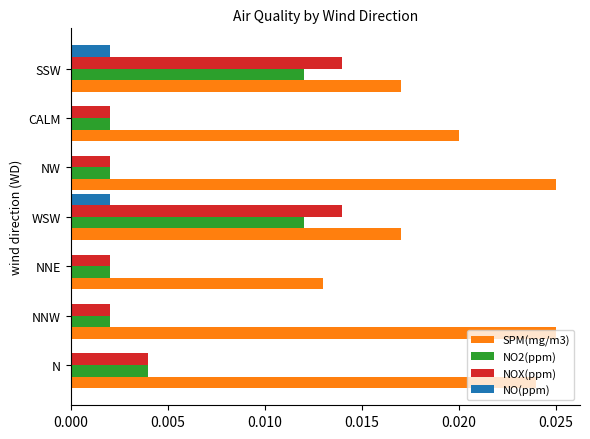

The value of NO2(ppm) at SSW is 0.0. True or false?

True